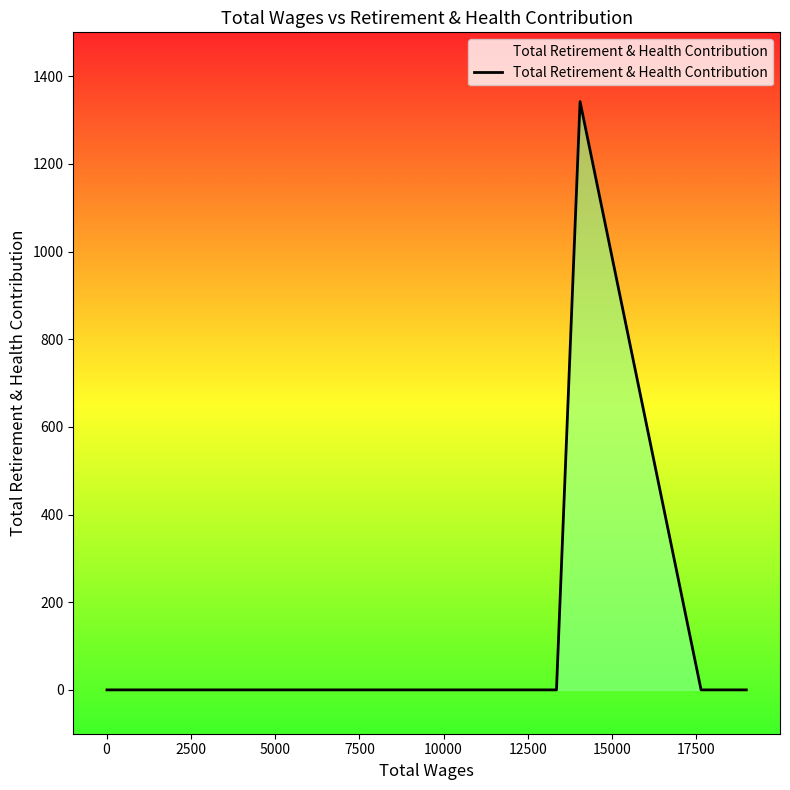

How many lines are shown in the chart?

1